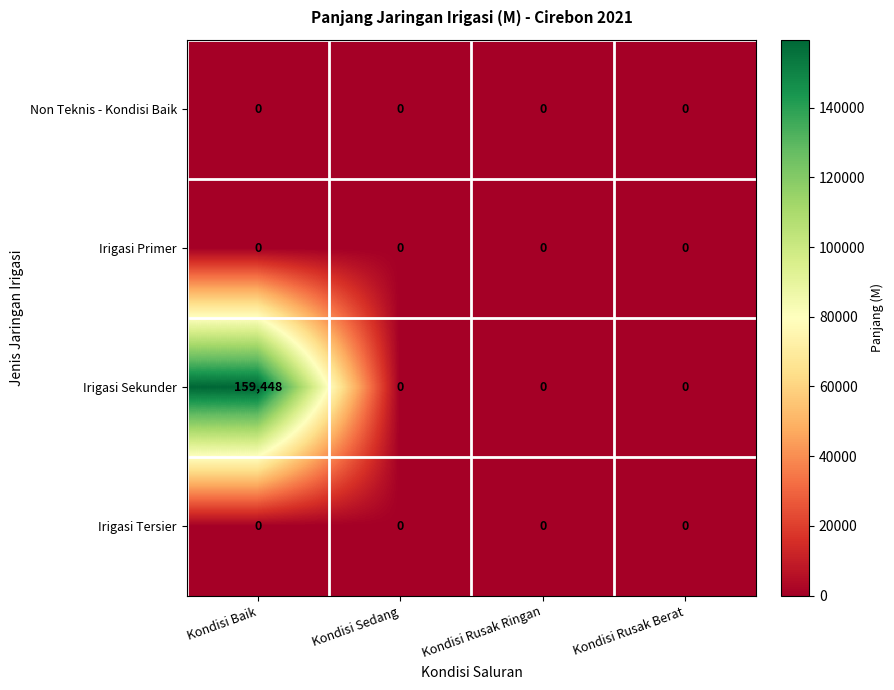

The Non Teknis - Kondisi Baik series shows 0 at Kondisi Baik. True or false?

True